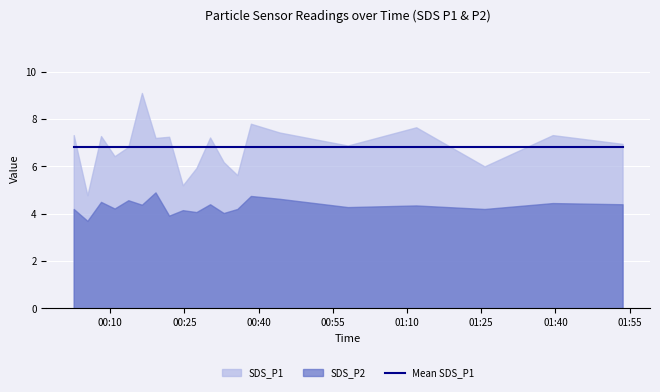

The value of SDS_P1 at 2022/04/06 00:02:37 is 7.3. True or false?

True